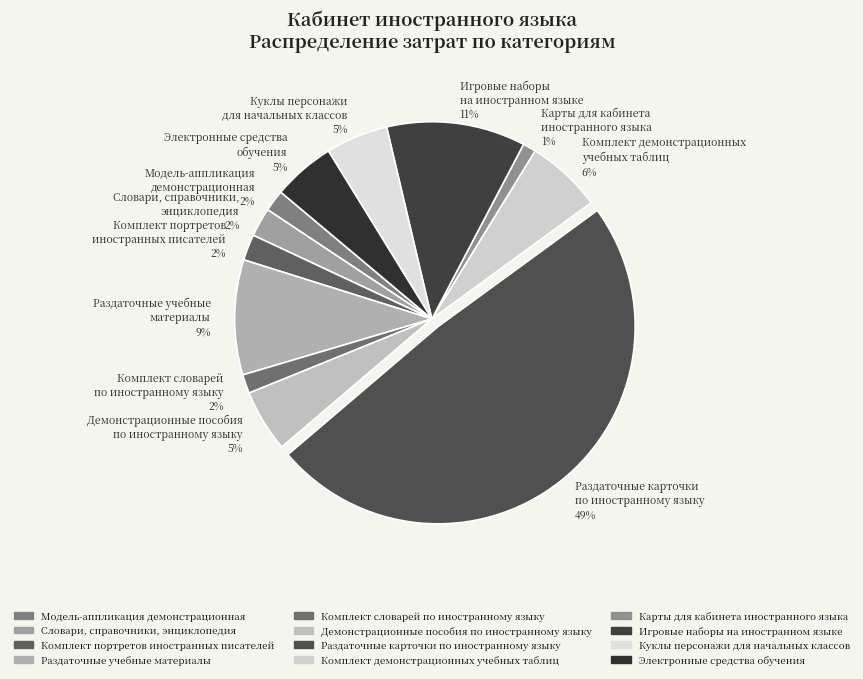

Which has a higher value, Карты для кабинета иностранного языка 1% or Электронные средства обучения 5%?

Электронные средства обучения 5%